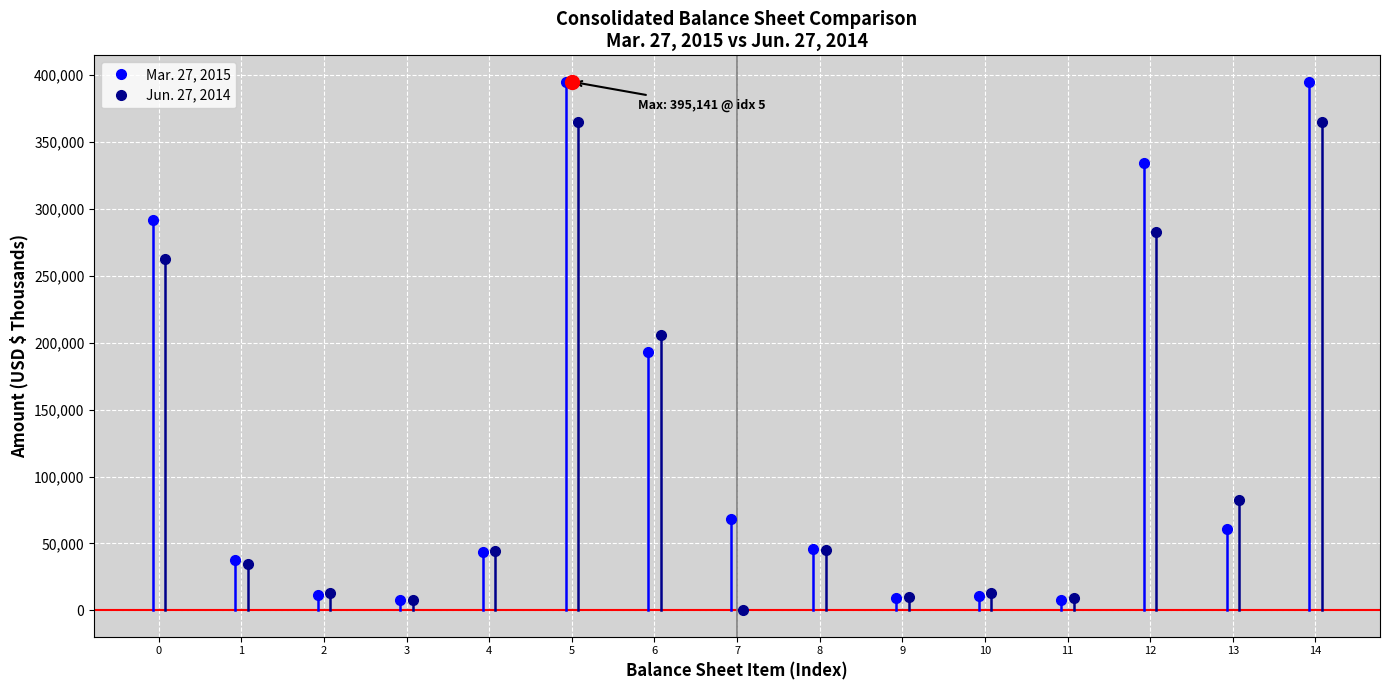

Reading right to left, extract all data points from this chart.

Mar. 27, 2015: Total liabilities and equity=395141	Total stockholders equity=60948	Total liabilities=334193	Other non-current liabilities=7770	Retirement benefit obligations=10336	Long-term income taxes payable=8949	Non-current deferred revenue=45693	Long-term debt=68250	Total current liabilities=193195	Total assets=395141	Other non-current assets=43897	Non-current deferred cost=7951	Goodwill and intangible assets, net=11536	Property and equipment, net=37711	Total current assets=291879
Jun. 27, 2014: Total liabilities and equity=364938	Total stockholders equity=82152	Total liabilities=282786	Other non-current liabilities=8807	Retirement benefit obligations=12931	Long-term income taxes payable=10114	Non-current deferred revenue=45422	Long-term debt=0	Total current liabilities=205512	Total assets=364938	Other non-current assets=44396	Non-current deferred cost=7592	Goodwill and intangible assets, net=13207	Property and equipment, net=34584	Total current assets=262982